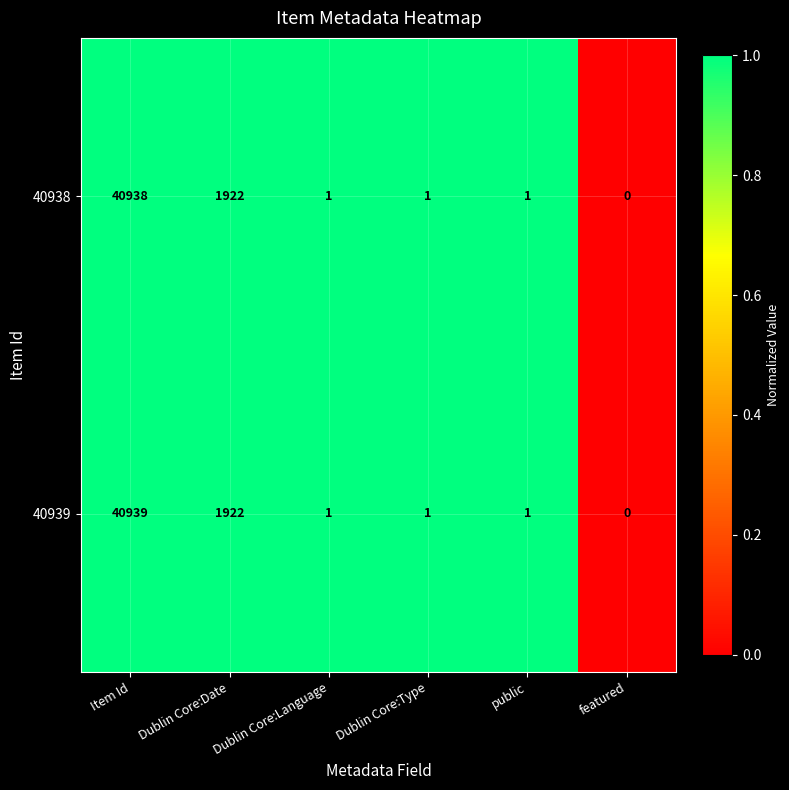

Where does the 40938 series first go above 1?

Item Id